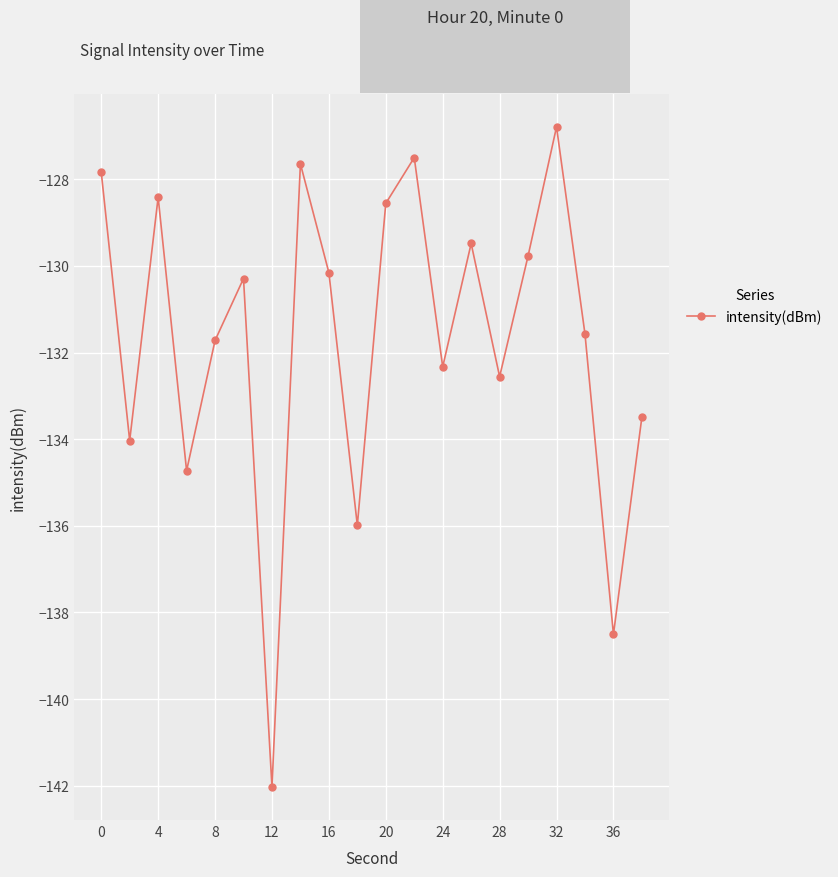

What is the value of the 11th point from the left?

-128.6